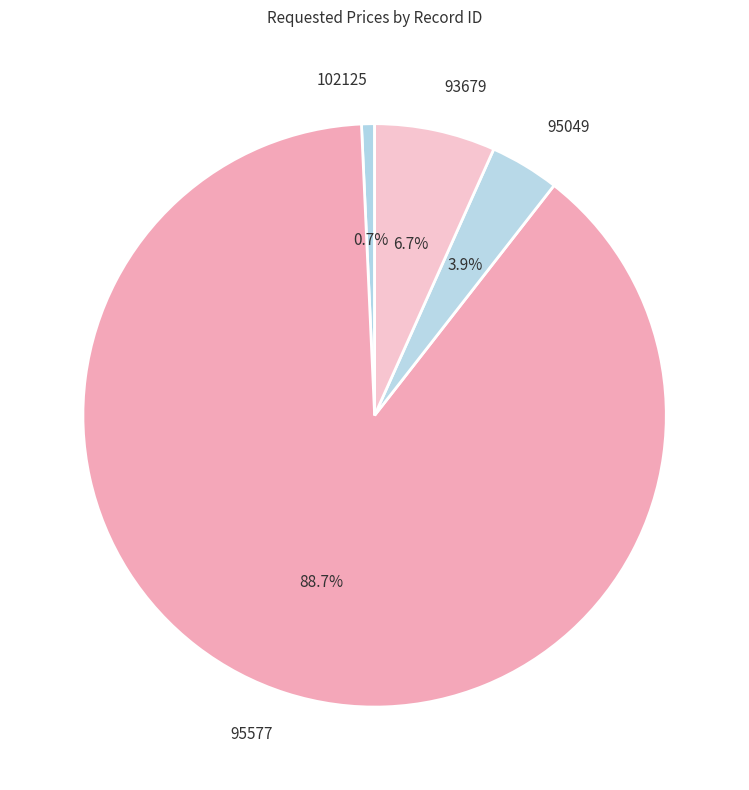

Is it true that 93679 is 7% of the pie?

True